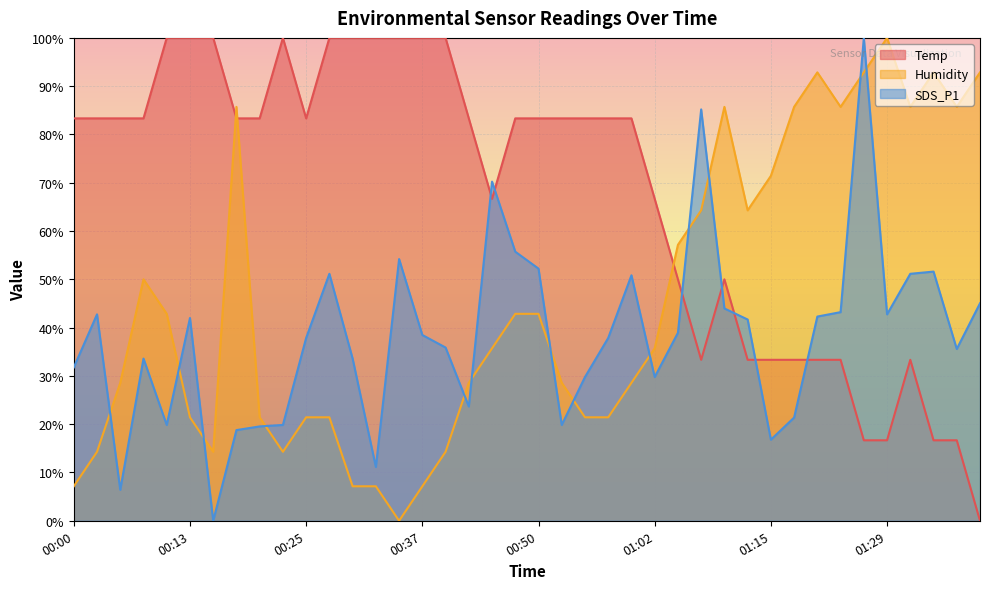

Between 00:23 and 00:28, which series saw the biggest shift?

SDS_P1